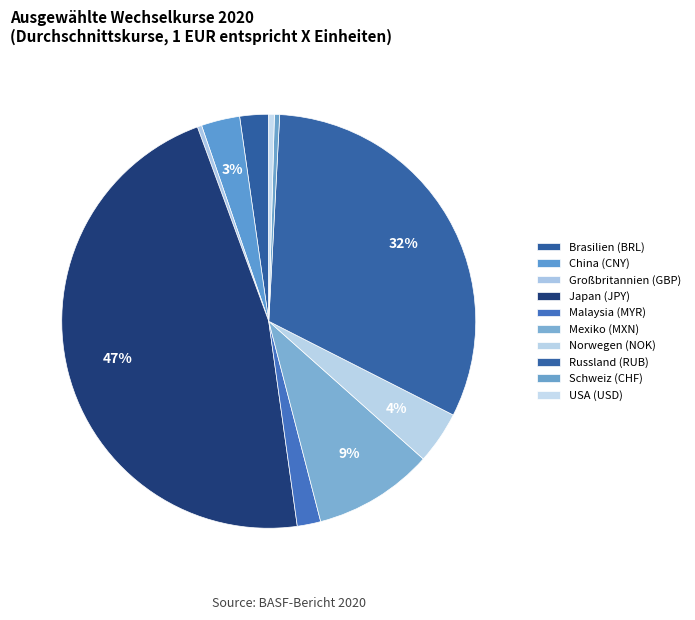

What is the largest slice in the pie chart?

Japan (JPY)